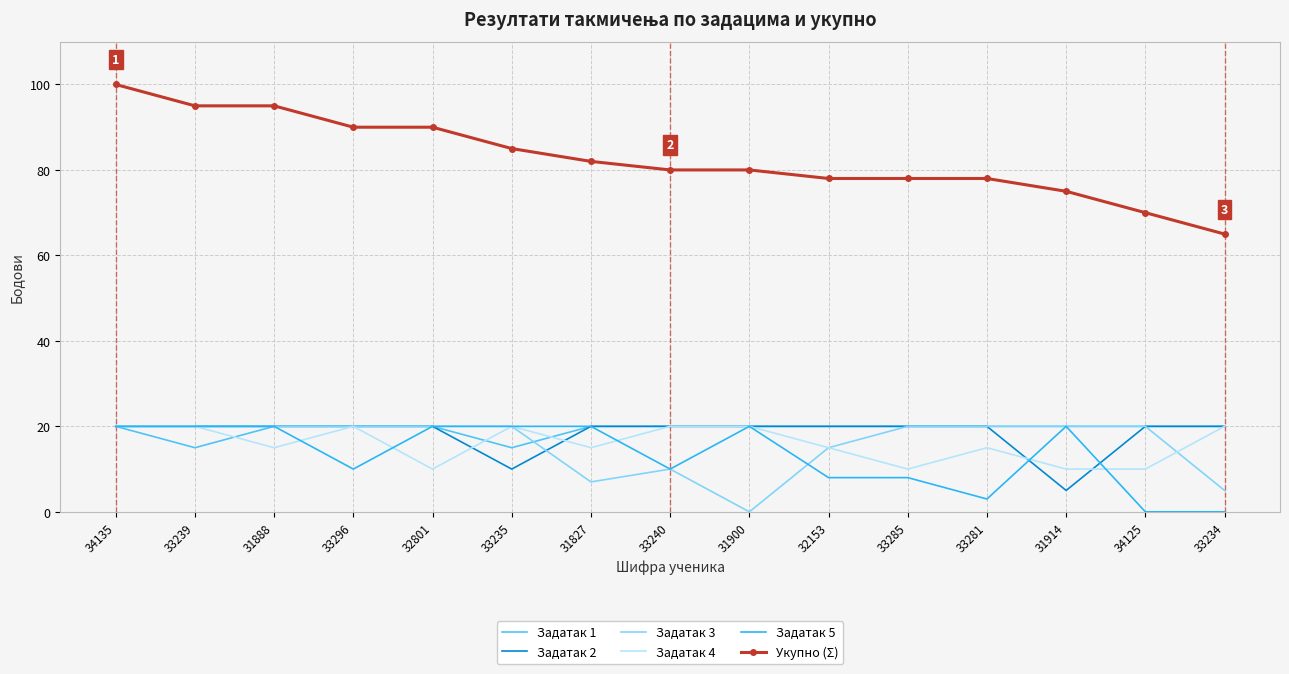

Which label corresponds to the largest value in the chart?

34135